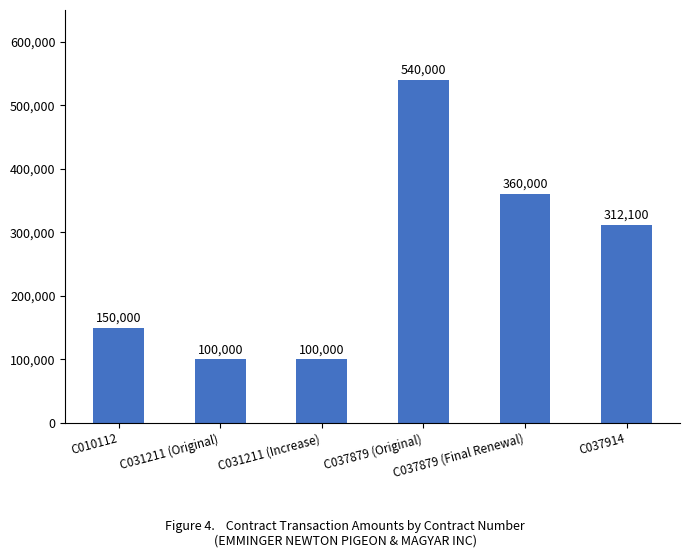

Reading left to right, extract all data points from this chart.

150000	100000	100000	540000	360000	312100